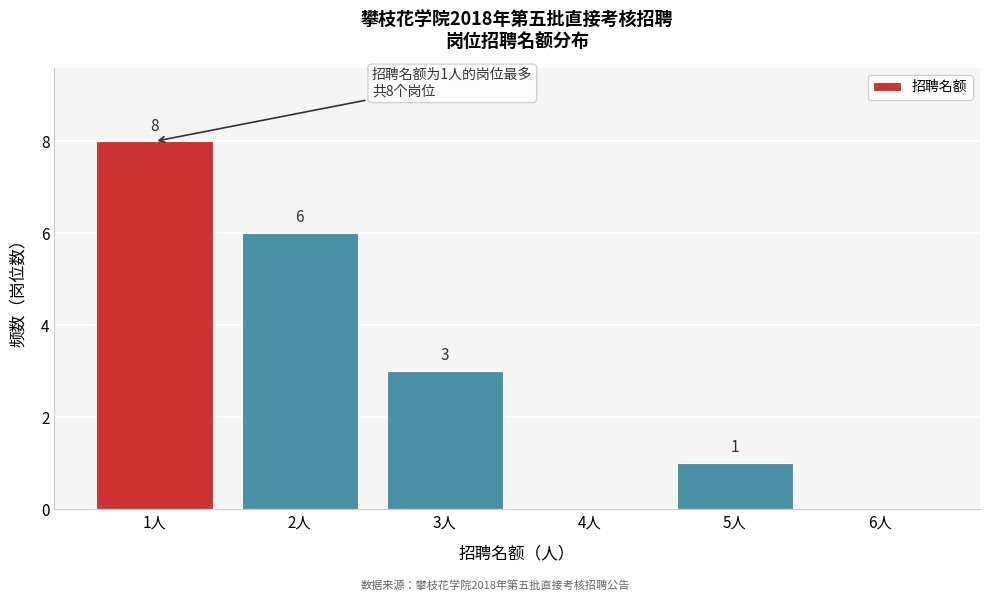

Which range on the x-axis has the tallest bar?

0.5 to 1.5